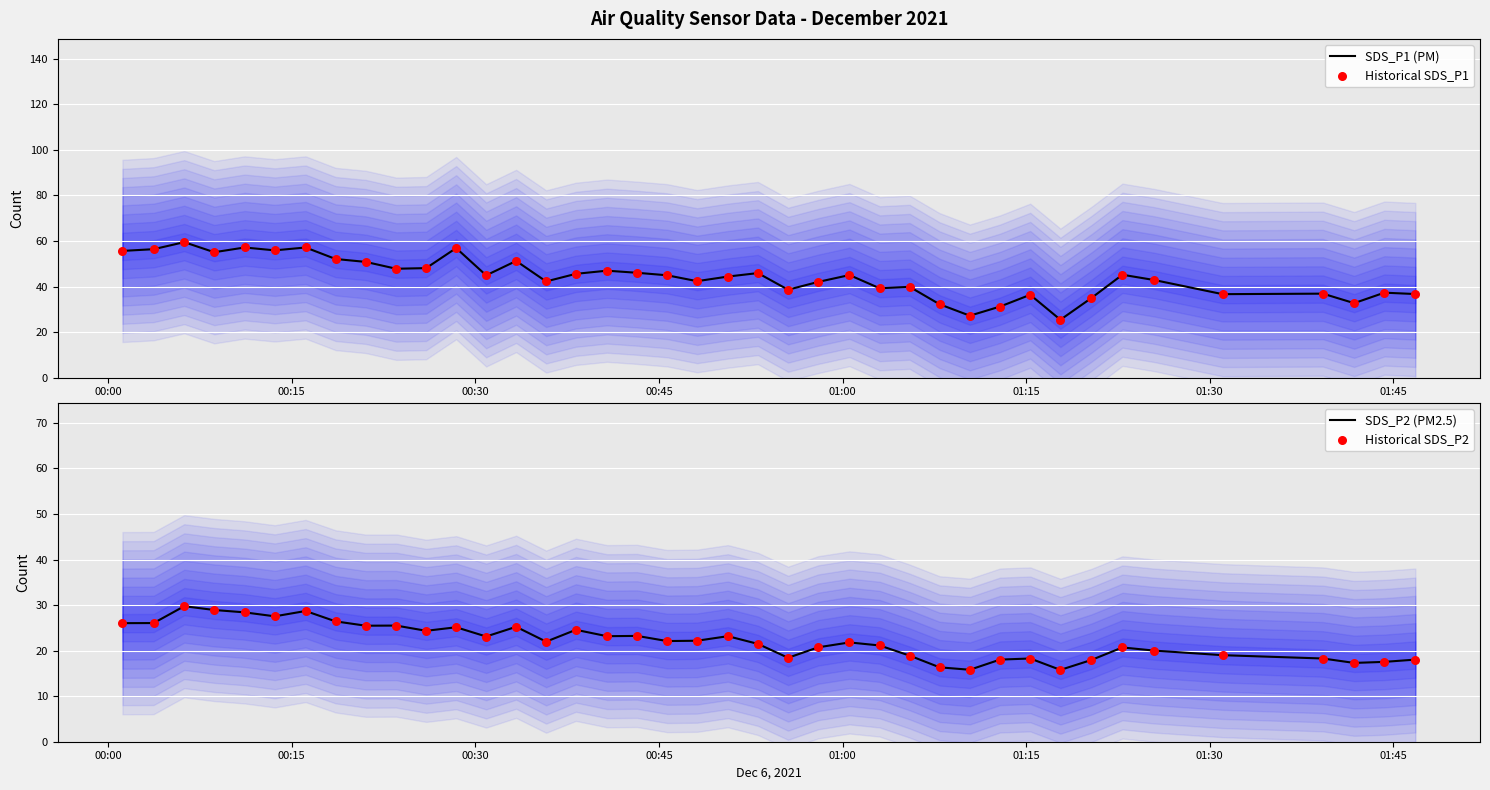

What is the maximum value for SDS_P2 (PM2.5)?

29.8